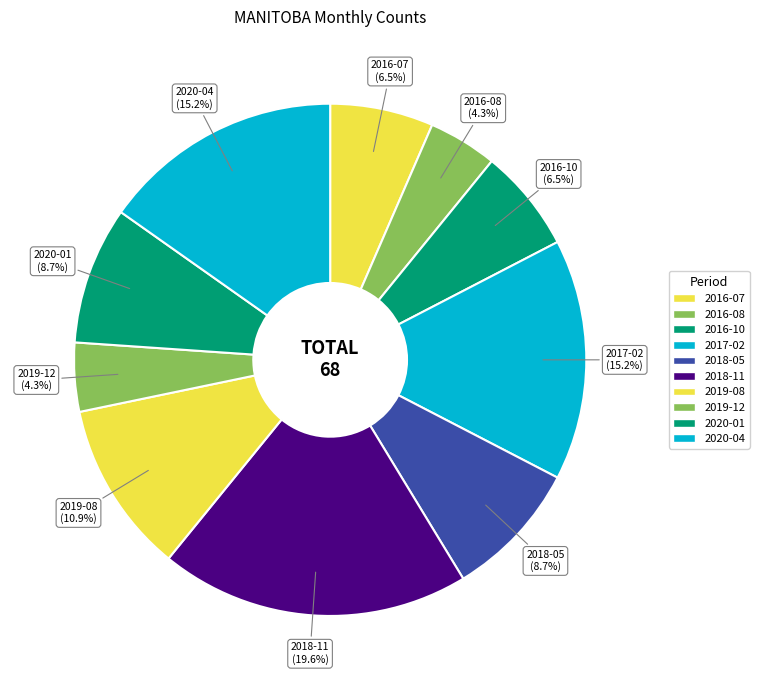

Does 2016-08 represent more than half of the total?

No